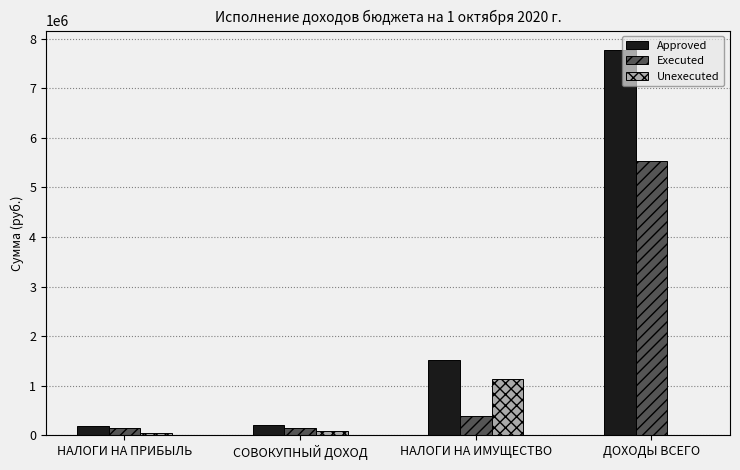

Which series has the largest total across all categories?

Approved